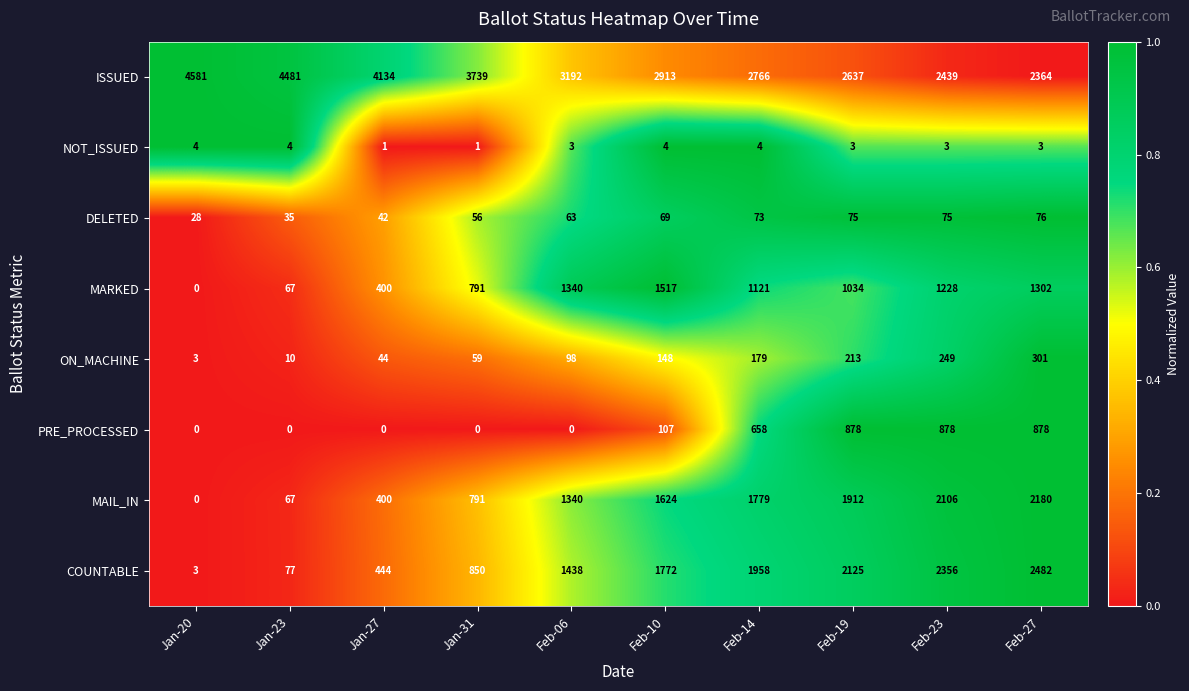

What is the difference between the second highest and second lowest values in the MARKED series?

1273